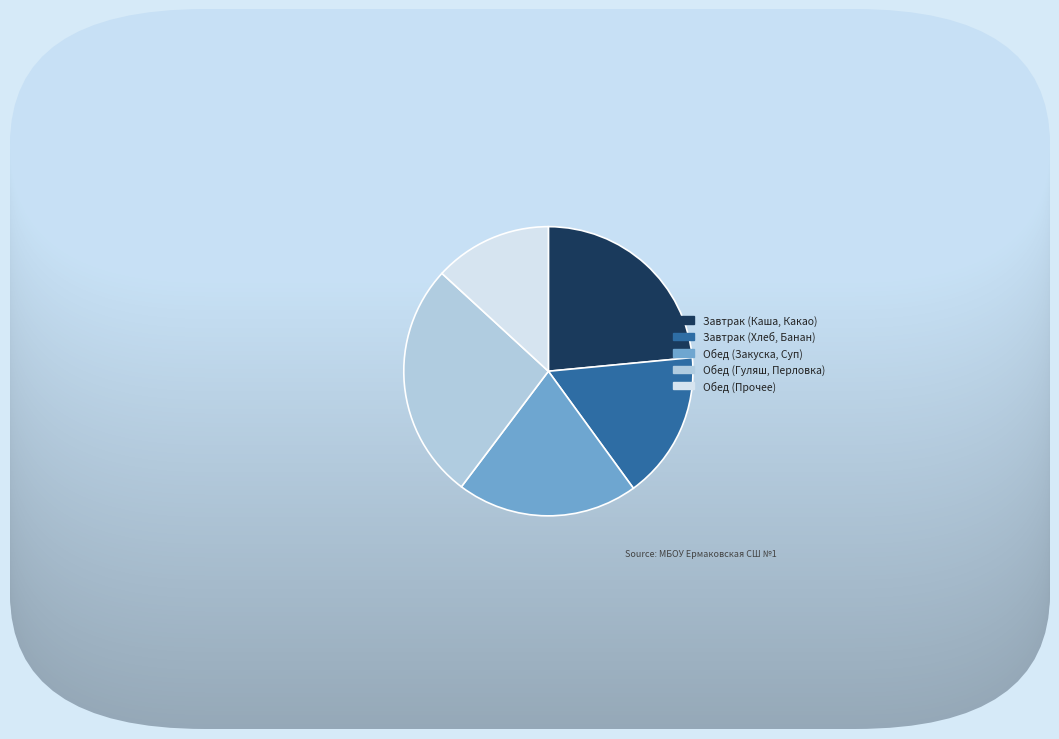

Which category has the smallest portion of the pie?

Обед (Прочее)